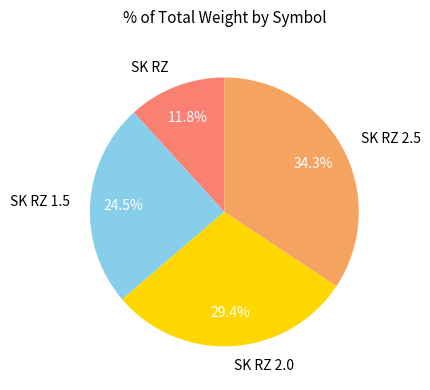

Count the number of slices in the pie.

4